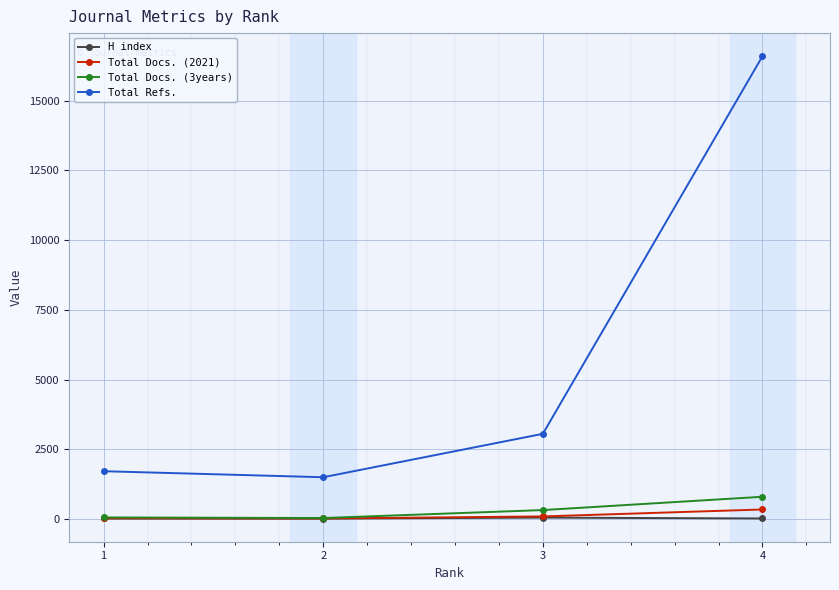

Which series has the widest spread of values?

Total Refs.